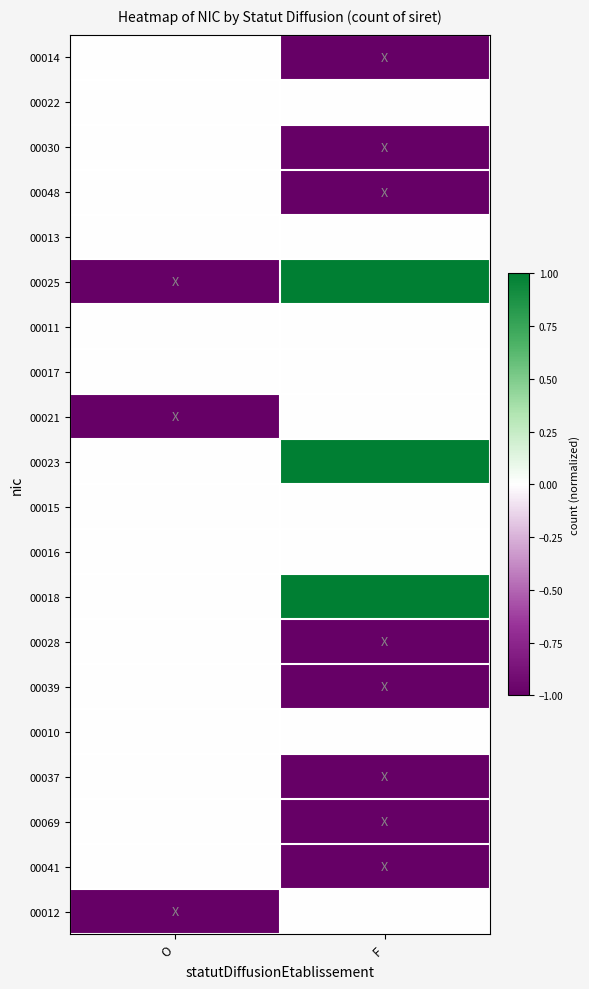

Reading left to right, extract all data points from this chart.

00014: O=0	F=-1
00022: O=0	F=0
00030: O=0	F=-1
00048: O=0	F=-1
00013: O=0	F=0
00025: O=-1	F=1
00011: O=0	F=0
00017: O=0	F=0
00021: O=-1	F=0
00023: O=0	F=1
00015: O=0	F=0
00016: O=0	F=0
00018: O=0	F=1
00028: O=0	F=-1
00039: O=0	F=-1
00010: O=0	F=0
00037: O=0	F=-1
00069: O=0	F=-1
00041: O=0	F=-1
00012: O=-1	F=0